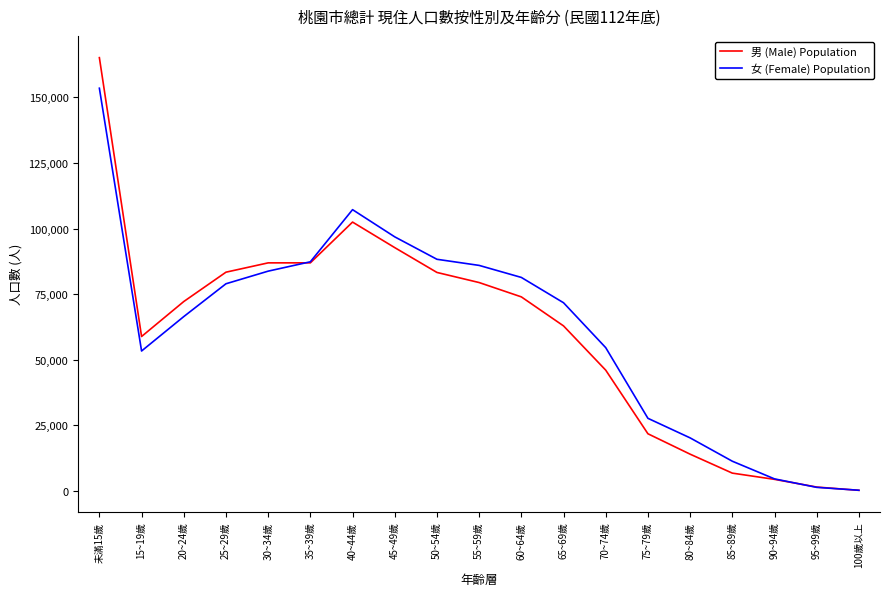

What is the difference between the 男 (Male) Population values at 20~24歲 and 50~54歲?

11094